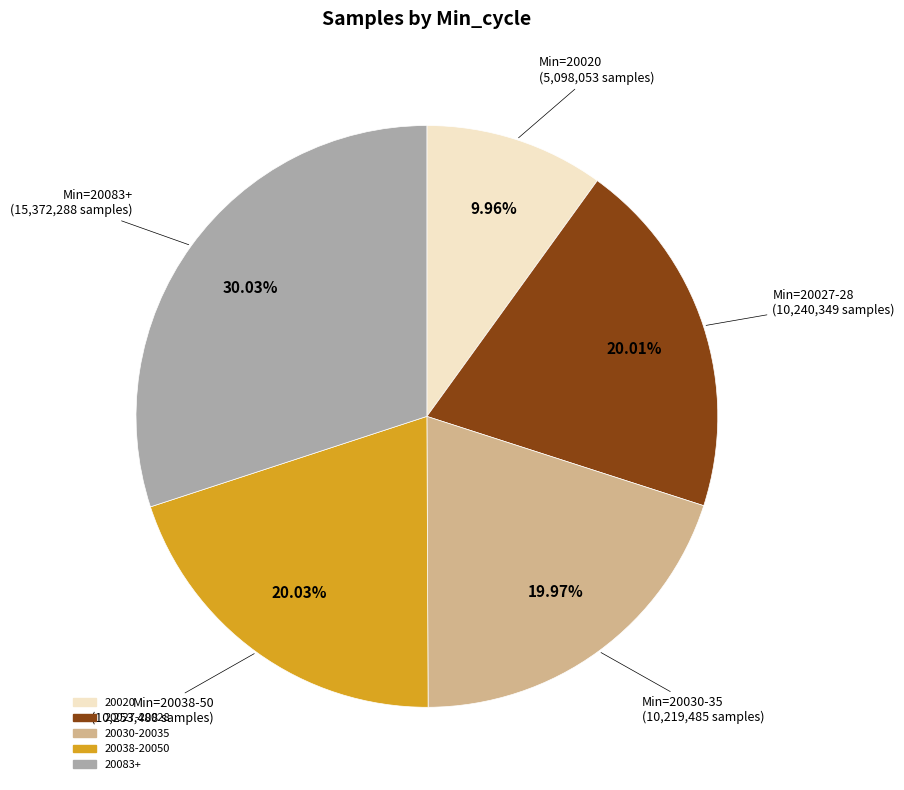

Is there a majority slice in this chart?

No